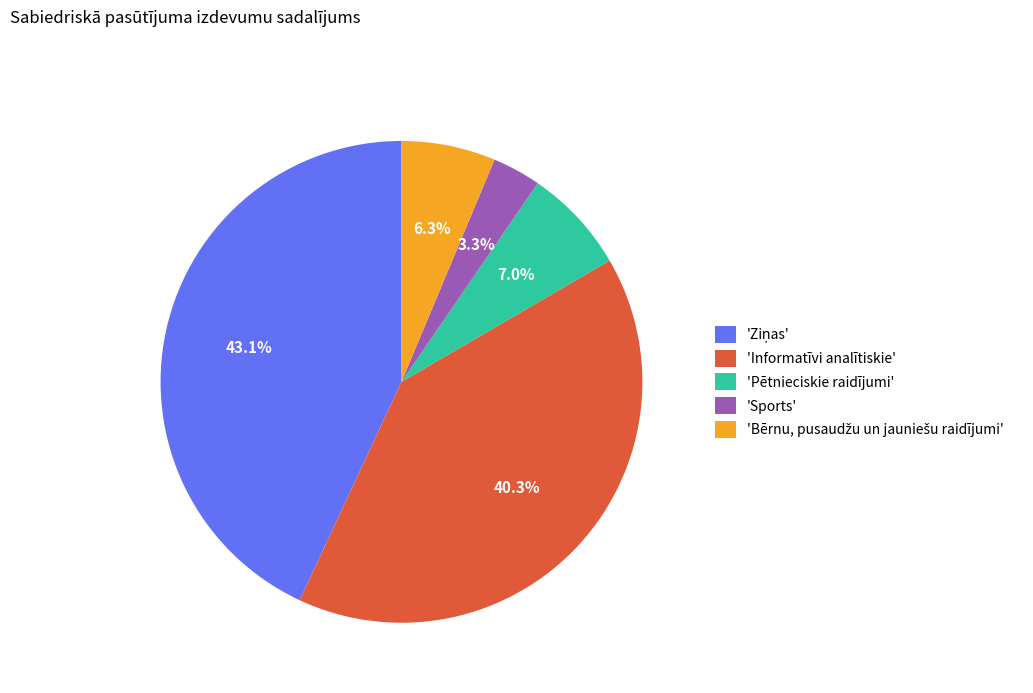

Which has a higher value, 'Sports' or 'Informatīvi analītiskie'?

'Informatīvi analītiskie'